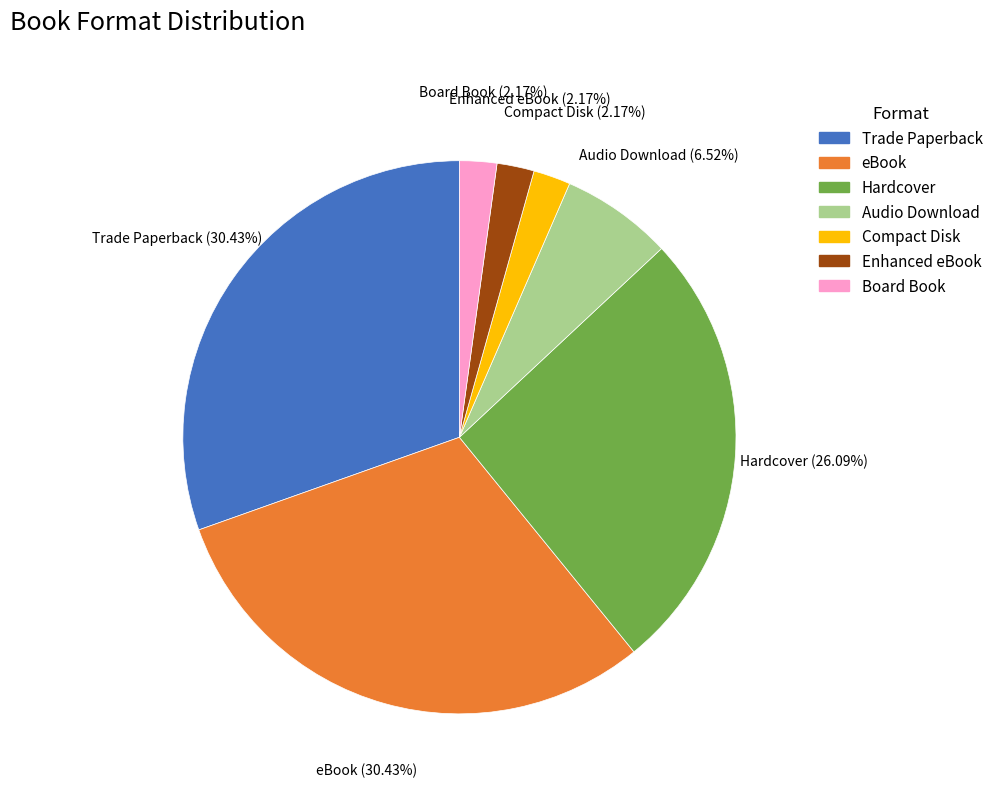

Is there a majority slice in this chart?

No